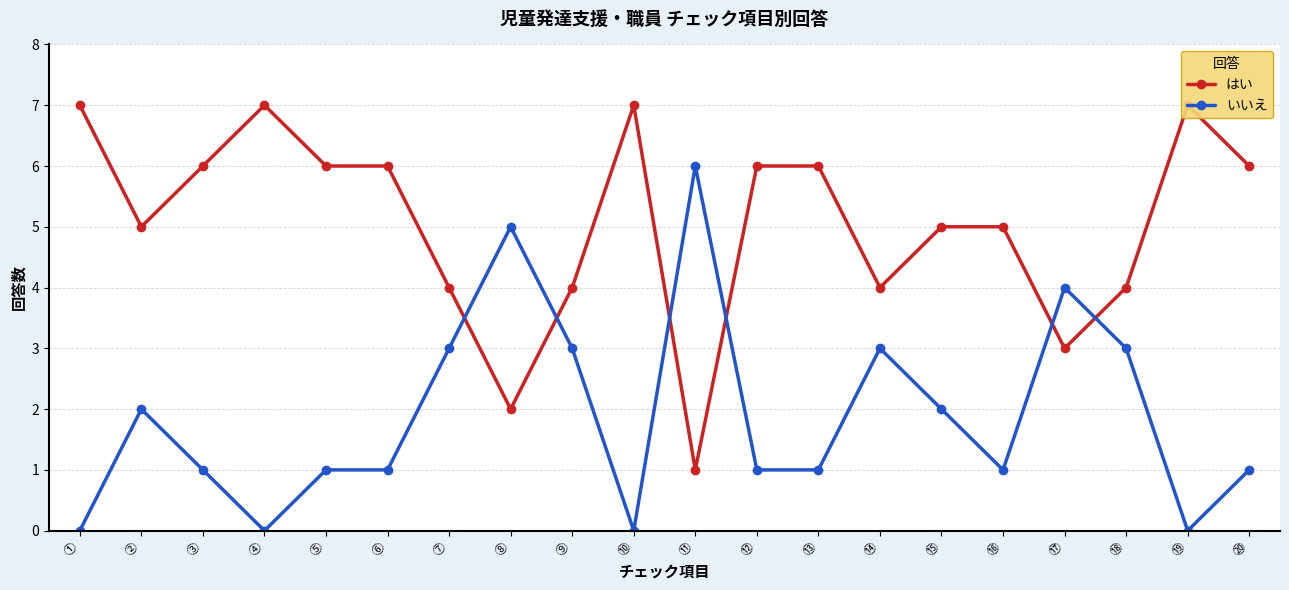

Which category has the highest value in the いいえ series?

⑪